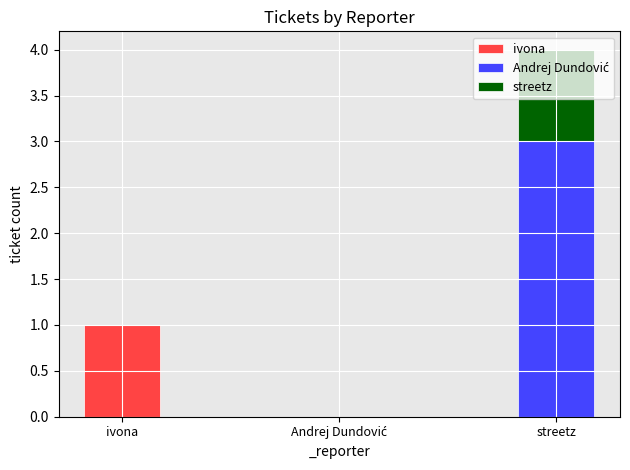

Which category has the highest value in the ivona series?

ivona